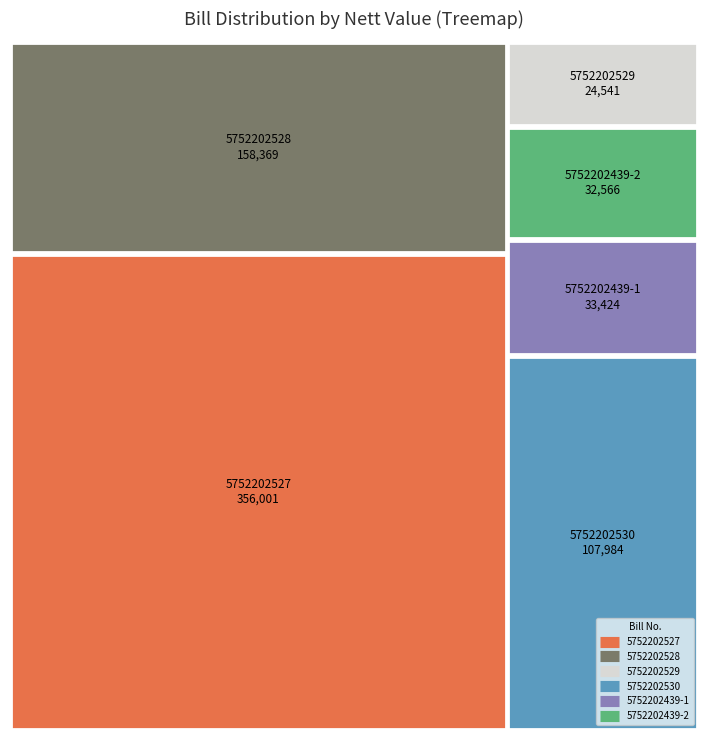

At which label does DPP first exceed 97283?

5752202527